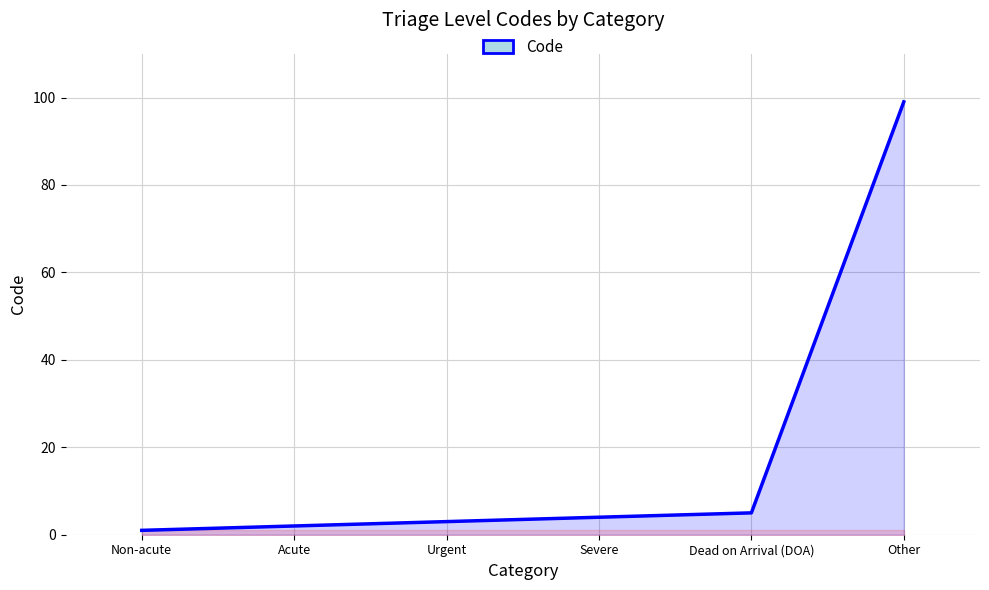

How many values are below 4?

3